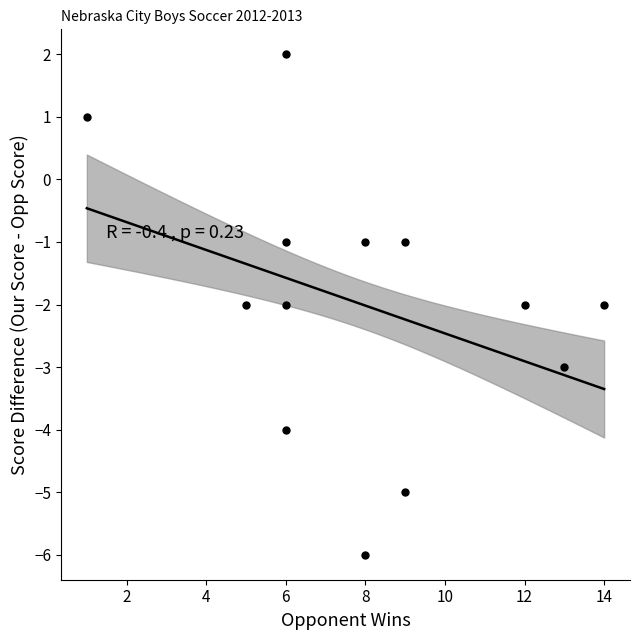

What is the range of Y values (max minus min)?

8